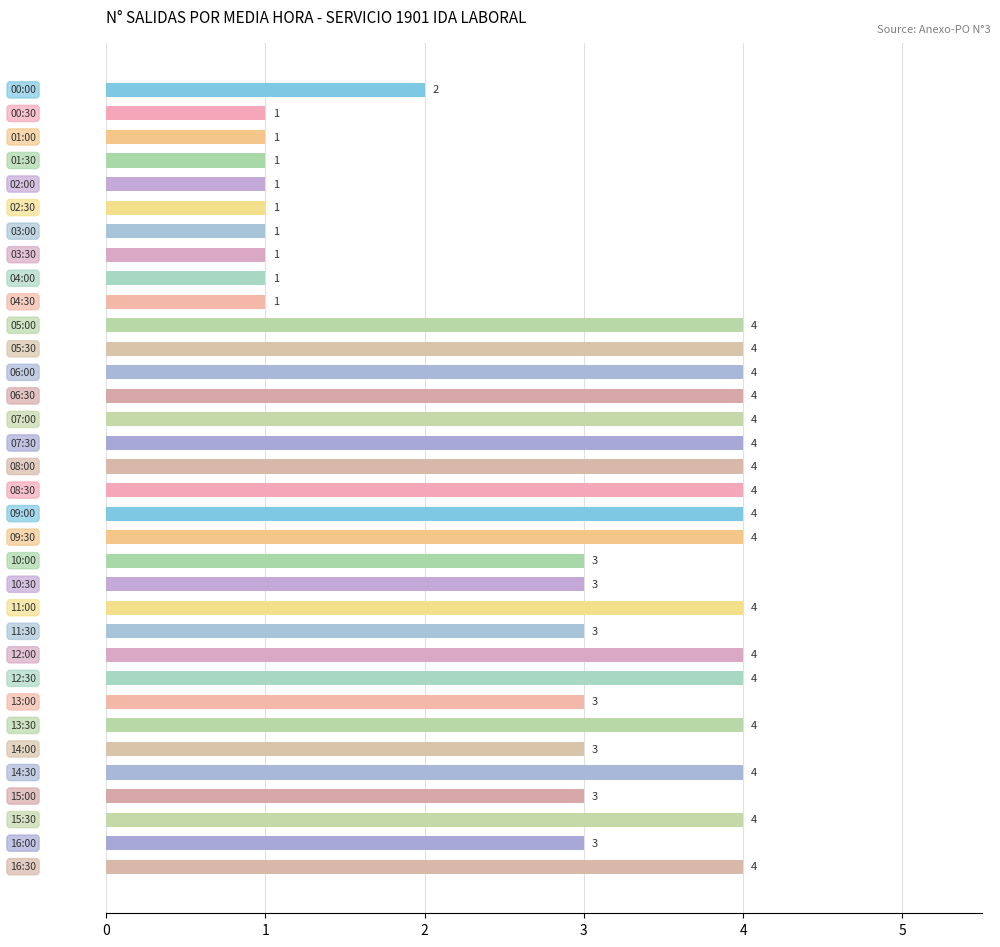

What is the average value?

3